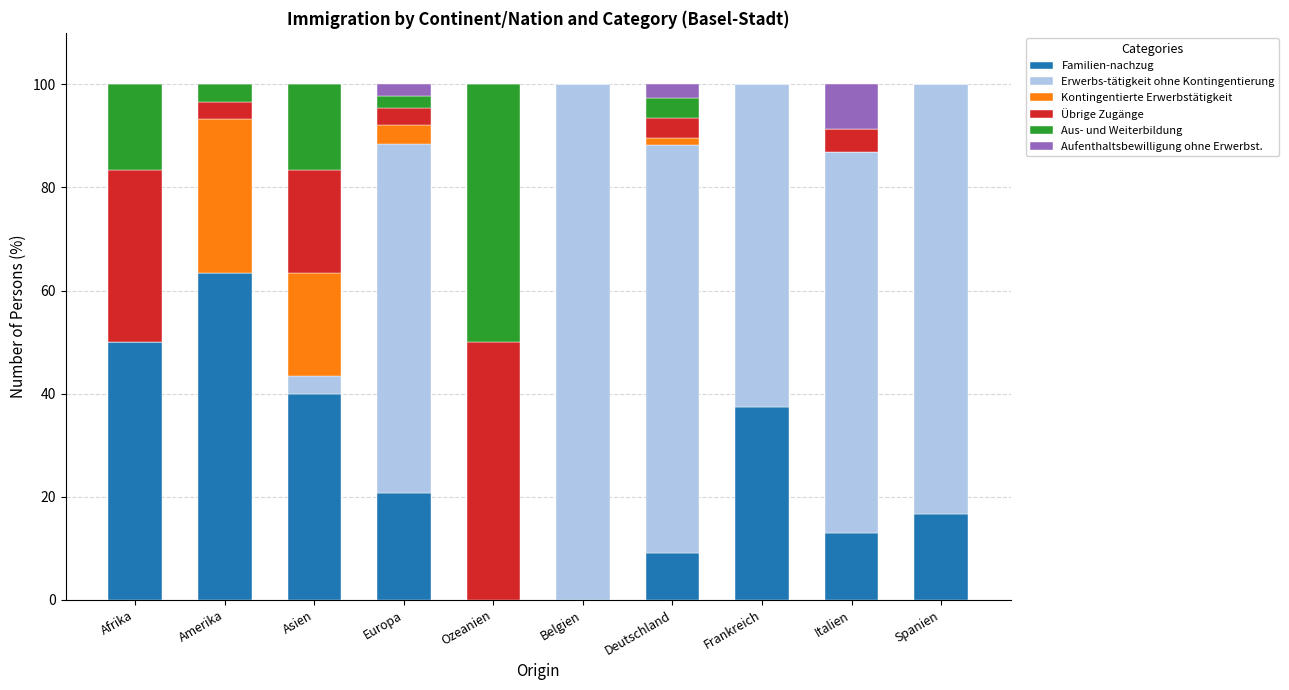

What is the total value across all series at Ozeanien?

100.0